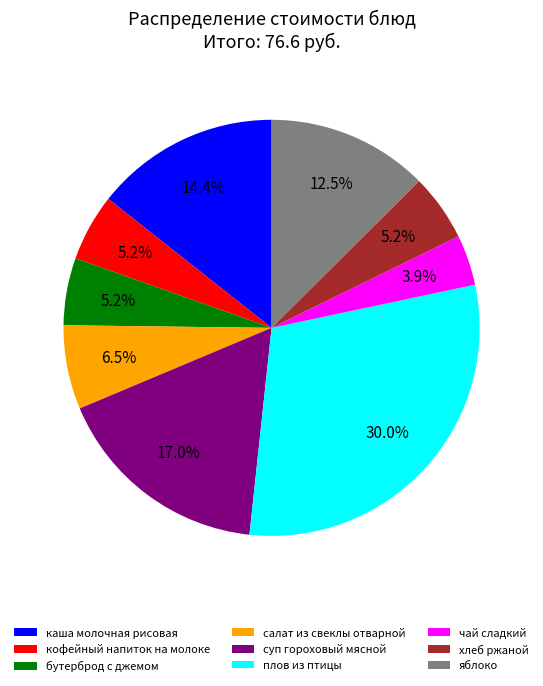

What percentage do яблоко and чай сладкий together represent?

16.4%